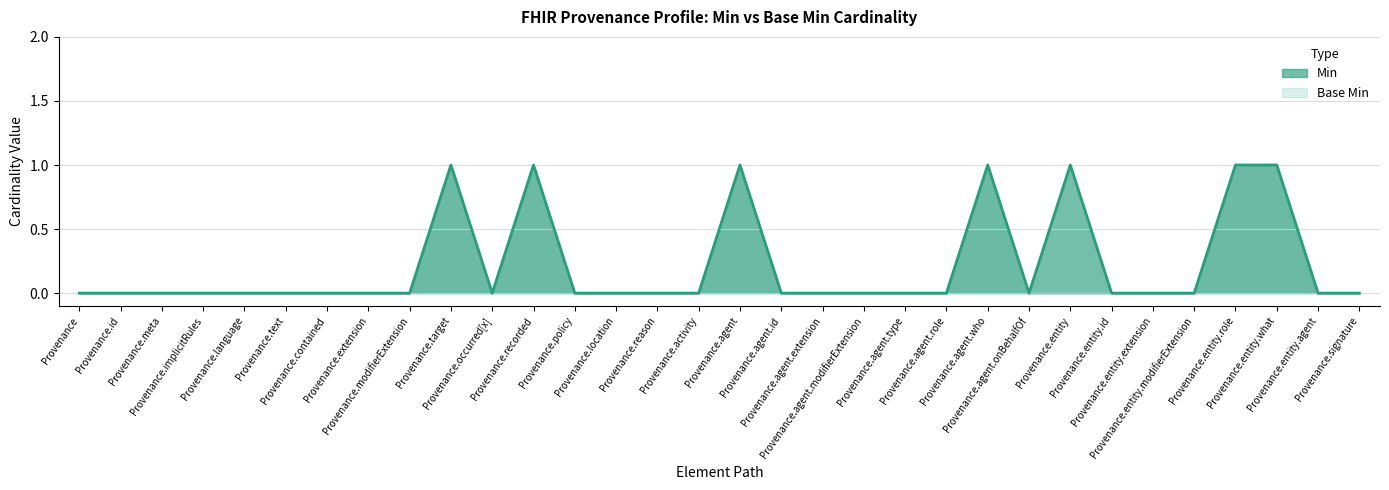

Which category has the lowest value in the Min series?

Provenance